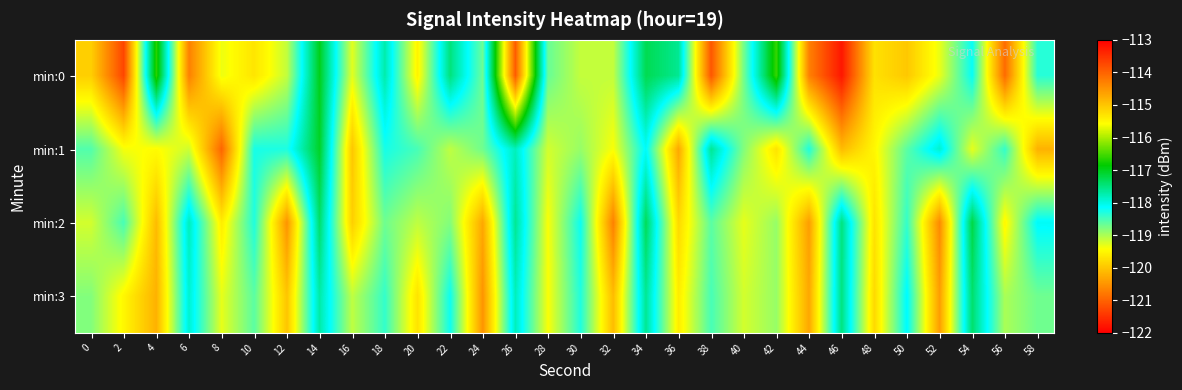

Reading left to right, what are all the values shown in this chart?

min:0: 0=-119.9	2=-121.3	4=-116.6	6=-120.7	8=-119.3	10=-119.7	12=-119.1	14=-117.0	16=-119.3	18=-117.7	20=-119.5	22=-117.5	24=-118.7	26=-113.9	28=-118.7	30=-119.1	32=-119.1	34=-117.3	36=-117.6	38=-121.1	40=-118.7	42=-116.6	44=-120.7	46=-121.8	48=-119.7	50=-120.0	52=-119.3	54=-118.2	56=-120.9	58=-118.3
min:1: 0=-118.6	2=-119.4	4=-119.5	6=-119.2	8=-121.0	10=-118.3	12=-118.3	14=-117.1	16=-120.0	18=-118.3	20=-118.5	22=-119.1	24=-118.7	26=-117.8	28=-119.2	30=-118.9	32=-119.4	34=-118.1	36=-120.3	38=-117.6	40=-118.8	42=-119.7	44=-118.3	46=-120.1	48=-119.5	50=-118.6	52=-117.9	54=-119.3	56=-118.4	58=-120.2
min:2: 0=-119.2	2=-118.5	4=-120.1	6=-117.8	8=-119.6	10=-118.3	12=-120.5	14=-117.4	16=-119.9	18=-118.7	20=-119.1	22=-118.8	24=-120.3	26=-117.6	28=-119.4	30=-118.2	32=-120.7	34=-117.3	36=-119.8	38=-118.6	40=-119.3	42=-118.9	44=-120.4	46=-117.5	48=-119.7	50=-118.4	52=-120.6	54=-117.2	56=-119.5	58=-118.1
min:3: 0=-118.8	2=-119.5	4=-120.2	6=-117.9	8=-119.3	10=-118.6	12=-120.0	14=-117.7	16=-119.1	18=-118.4	20=-119.7	22=-118.2	24=-120.5	26=-117.8	28=-119.4	30=-118.3	32=-120.1	34=-117.6	36=-119.6	38=-118.5	40=-119.2	42=-118.9	44=-120.3	46=-117.5	48=-119.8	50=-118.1	52=-120.4	54=-117.4	56=-119.0	58=-118.7